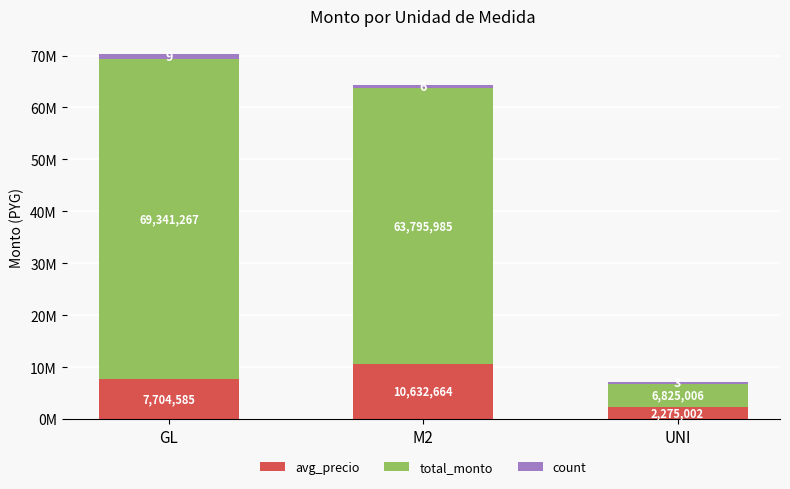

What are all the series names shown in the legend?

avg_precio, total_monto, count